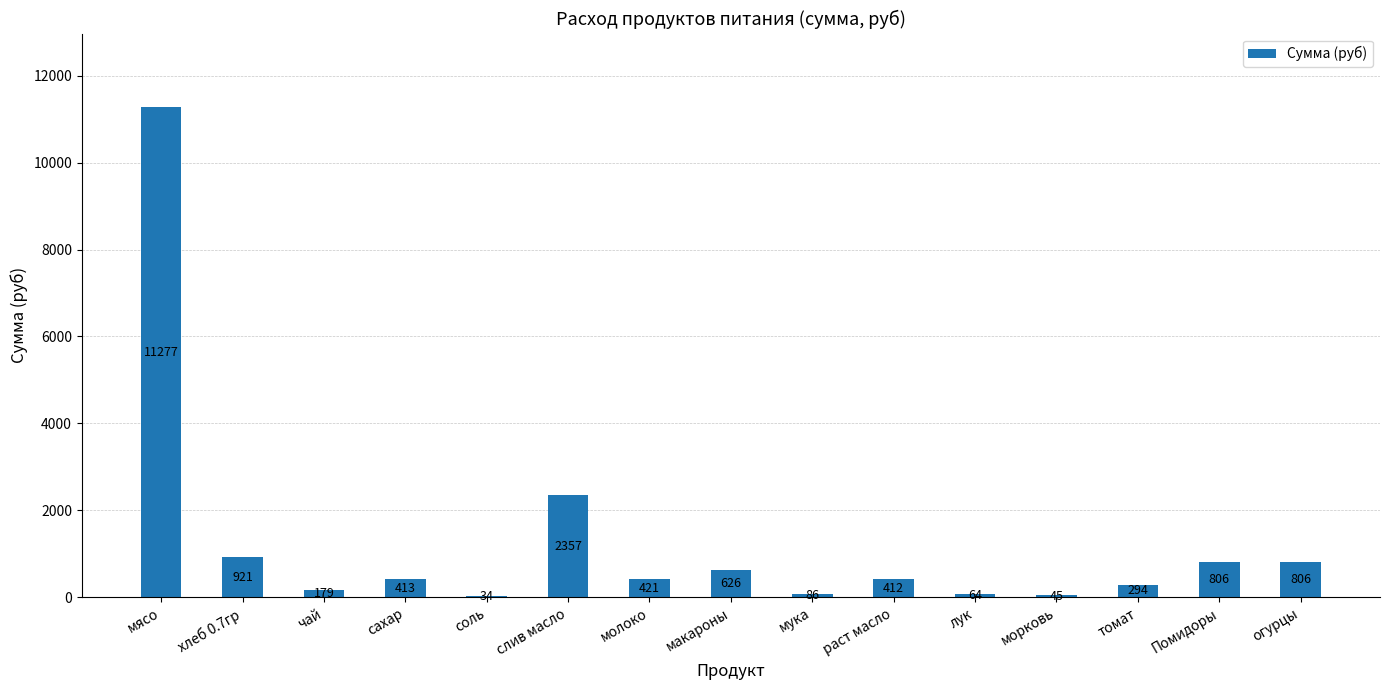

What is the maximum value shown in the chart?

11277.0